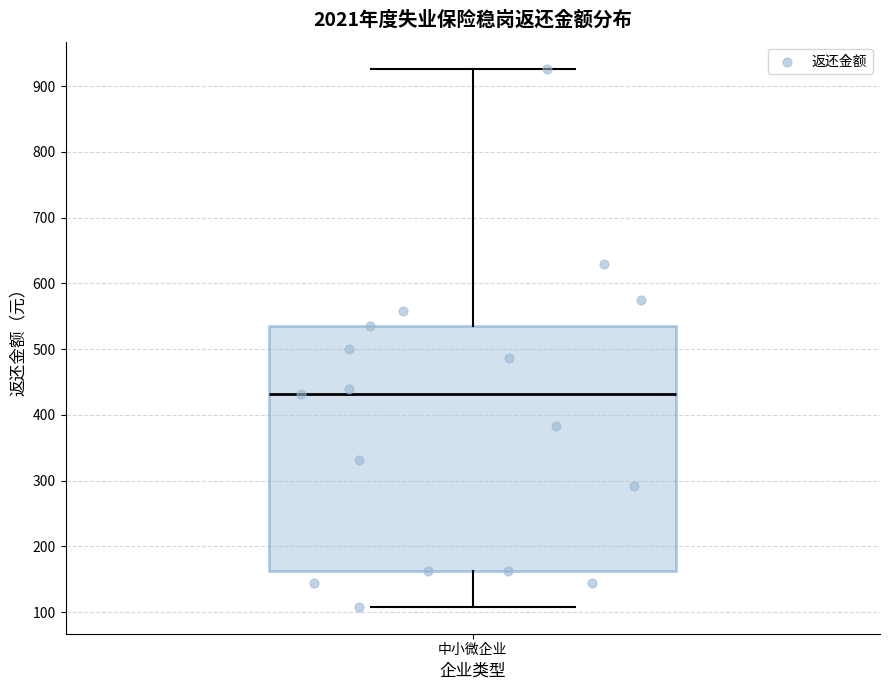

Transcribe this box plot: give where the median line is, the range the box spans, and where the two whiskers end, as read against the y-axis. The values are not printed on the chart, so give them approximately, as read against the axis.

median 430, box 160 to 530, whiskers 110 to 930